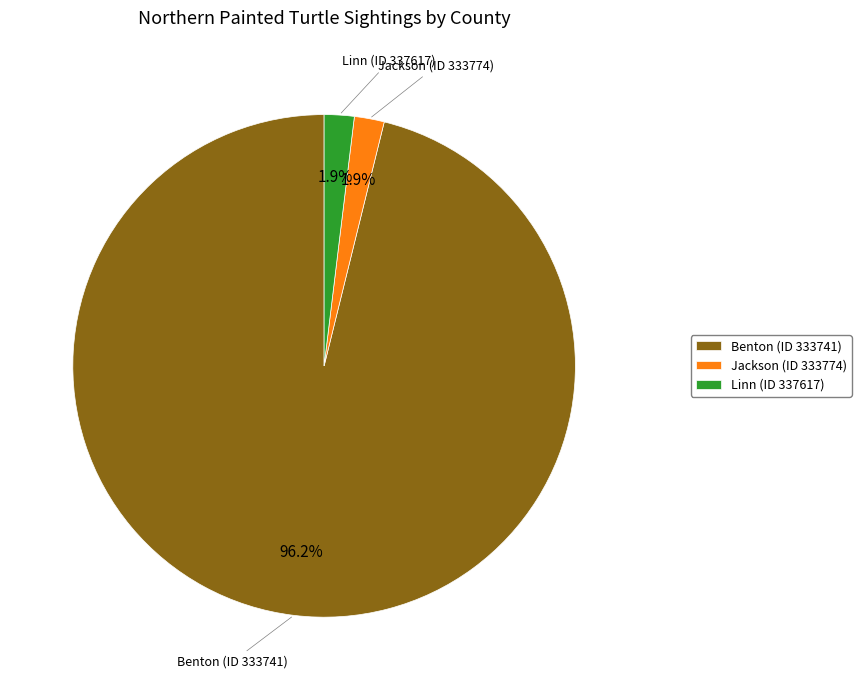

Which has a higher value, Benton (ID 333741) or Linn (ID 337617)?

Benton (ID 333741)